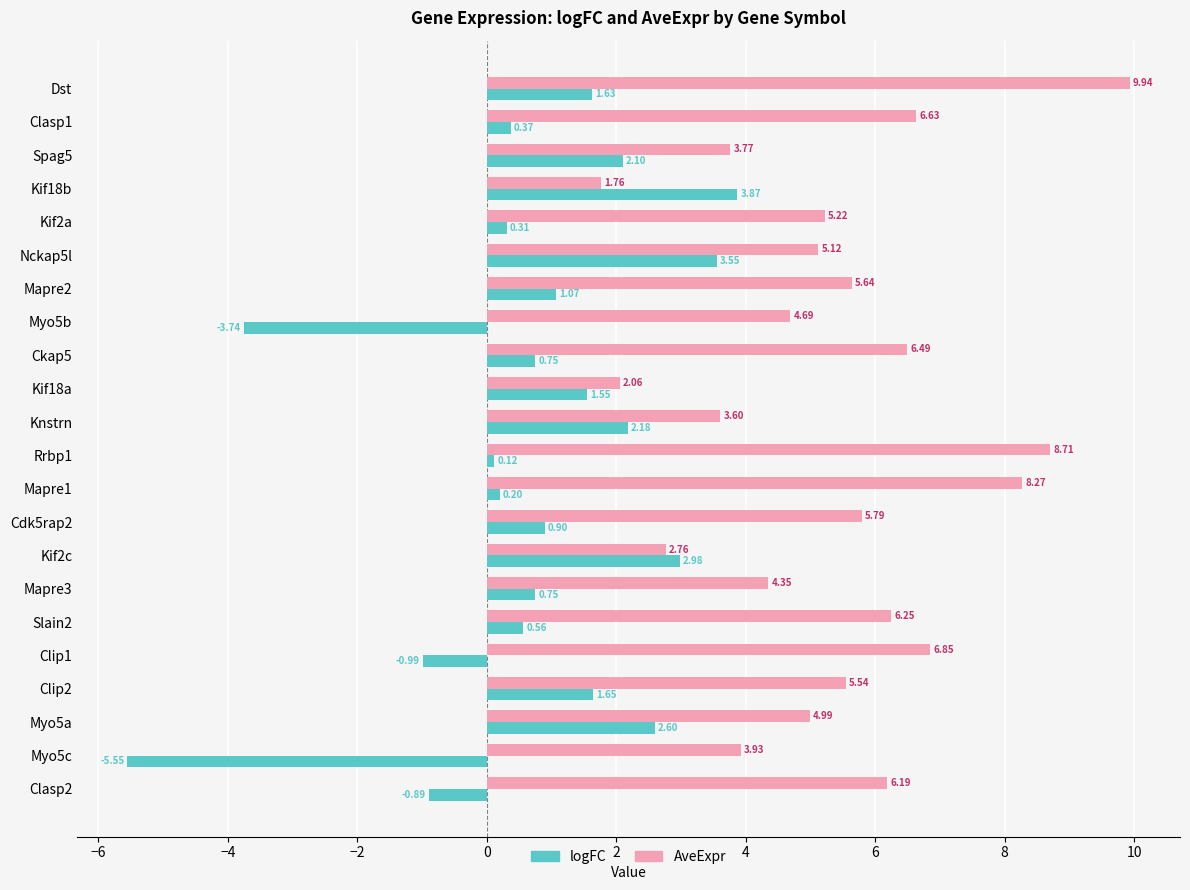

What is the sum of all logFC values?

16.0